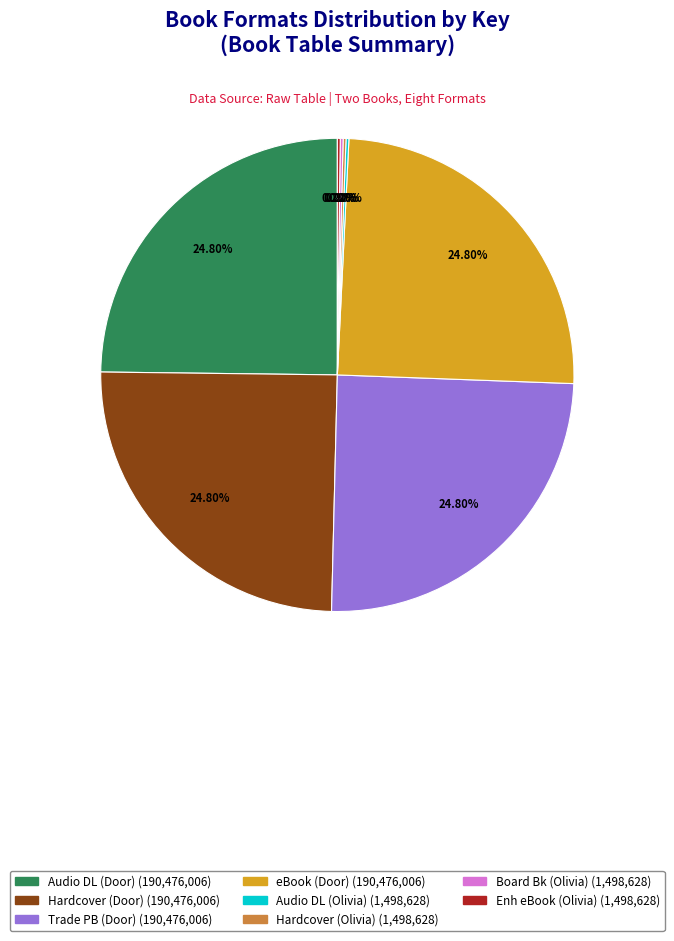

Is there a majority slice in this chart?

No